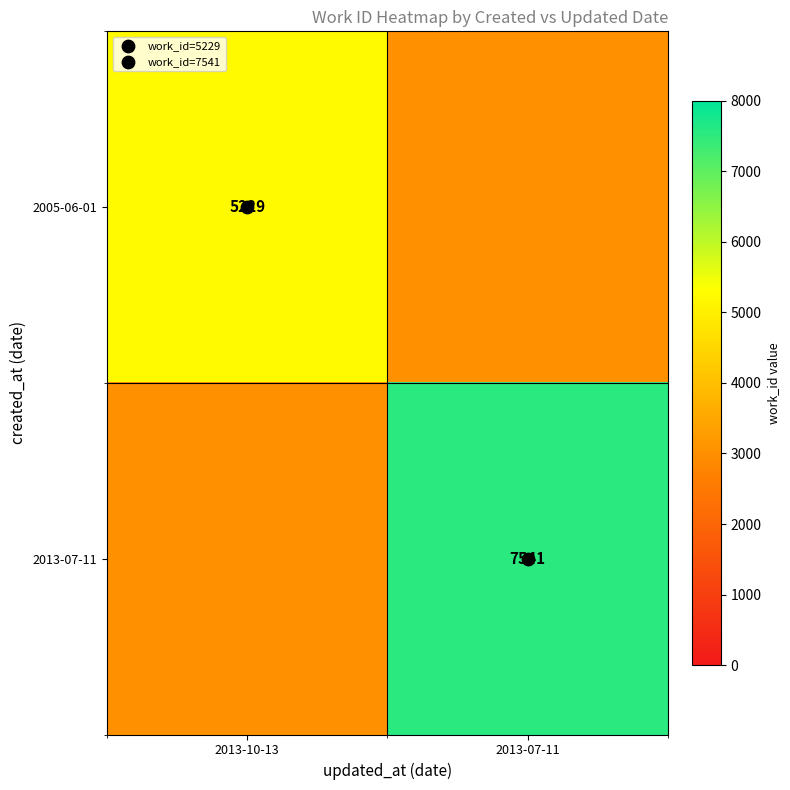

Which series changed the most between 2013-10-13 and 2013-07-11?

2013-07-11